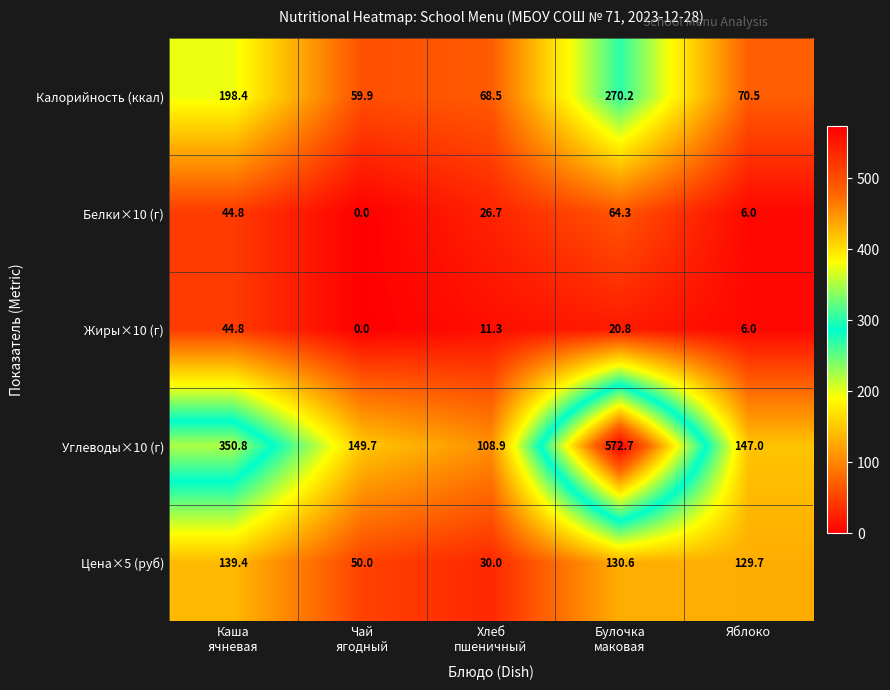

List the series in order of their peak value, highest first.

Углеводы×10 (г), Калорийность (ккал), Цена×5 (руб), Белки×10 (г), Жиры×10 (г)